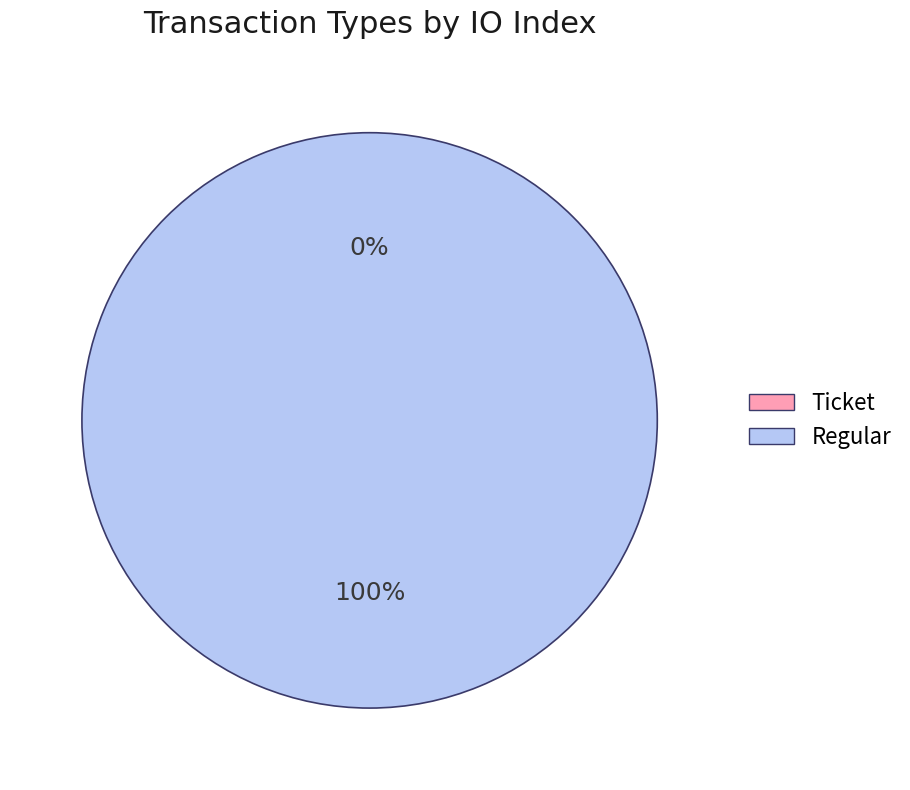

How many slices are in this pie chart?

2